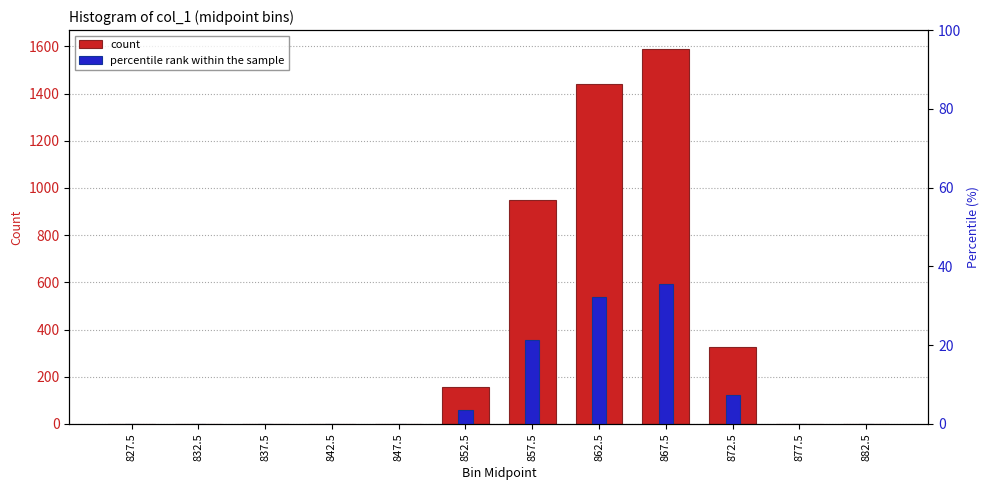

What is the spread (max minus min) of values at 862.5?

1409.7